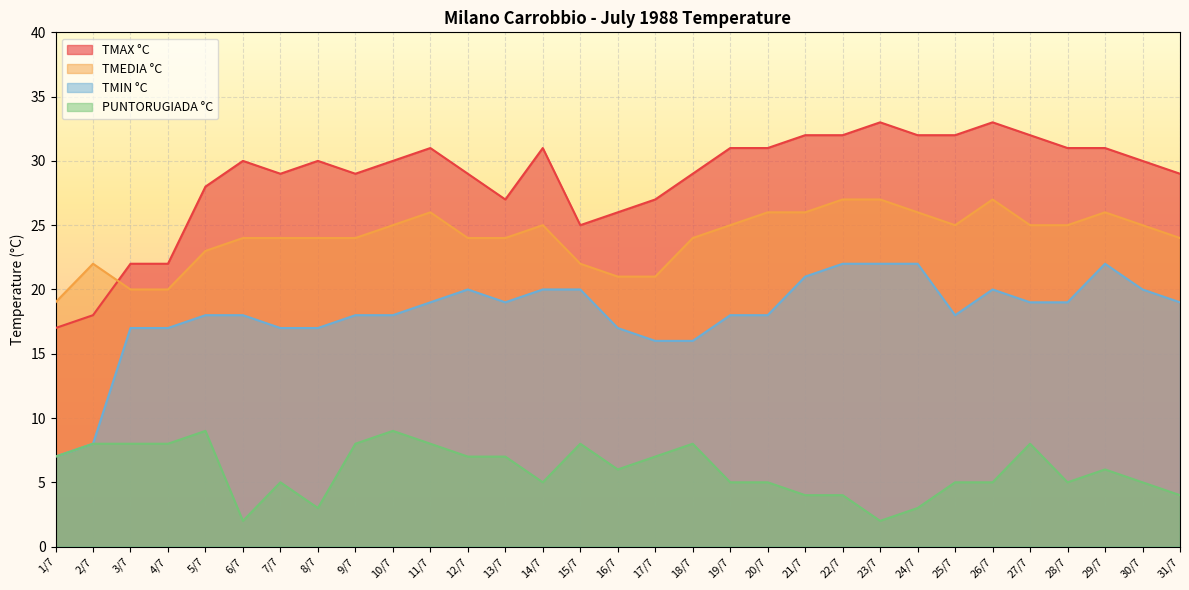

How many lines are shown in the chart?

4